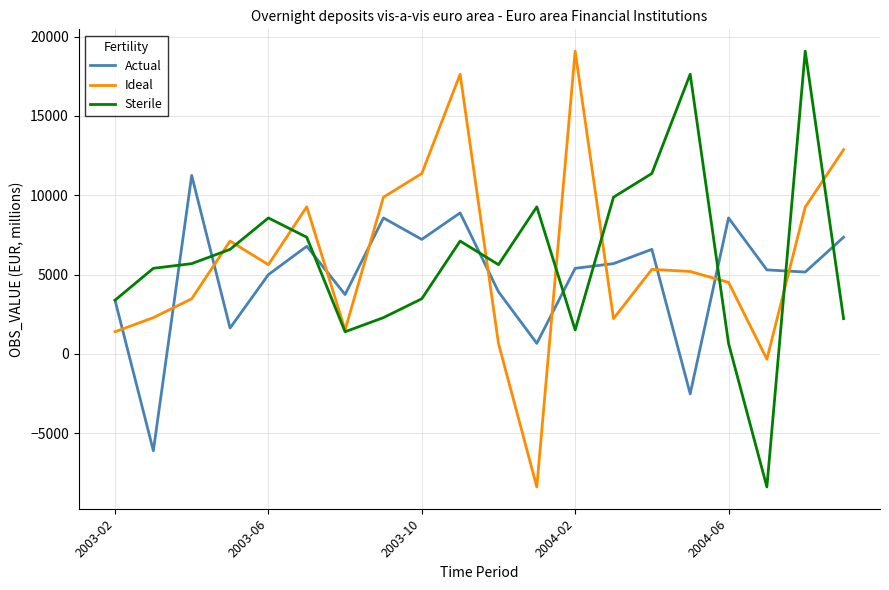

What is the minimum value shown in the chart?

-8391